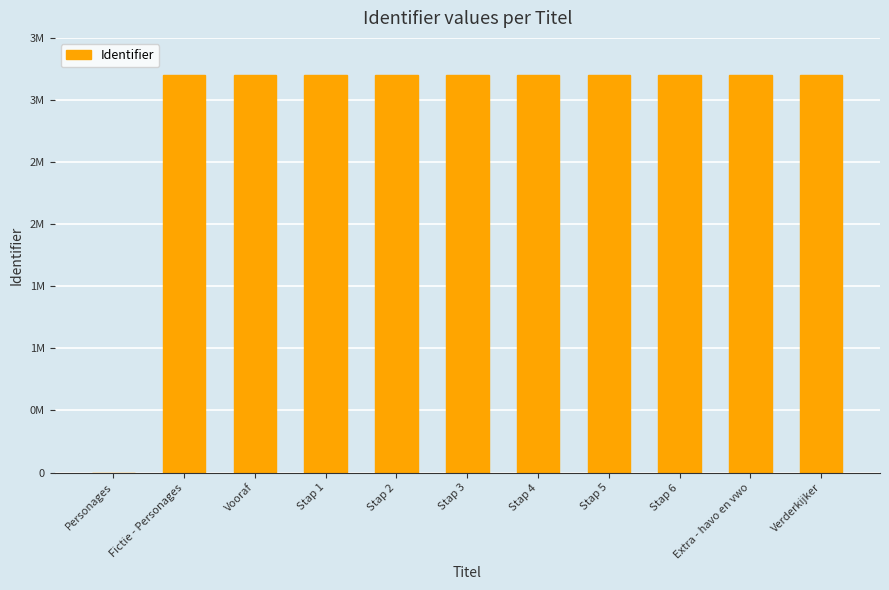

Are the bars horizontal?

No